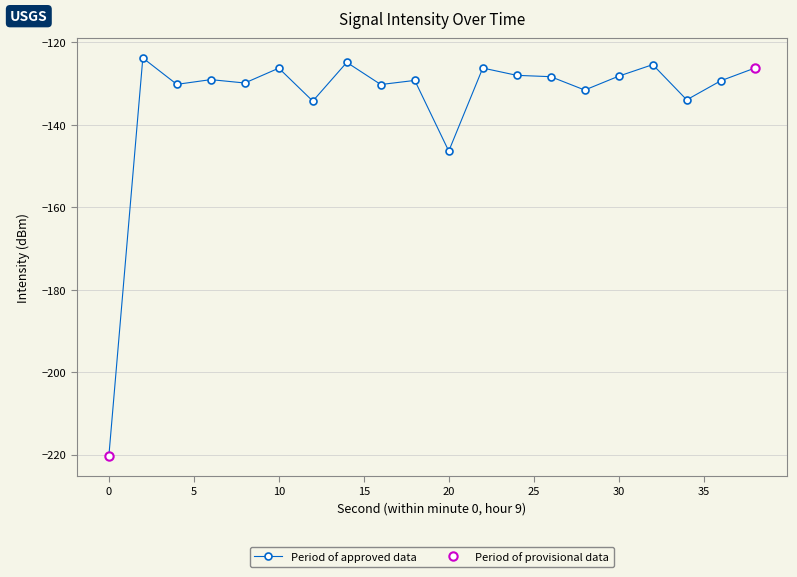

What is the approximate value at 16?

-130.2